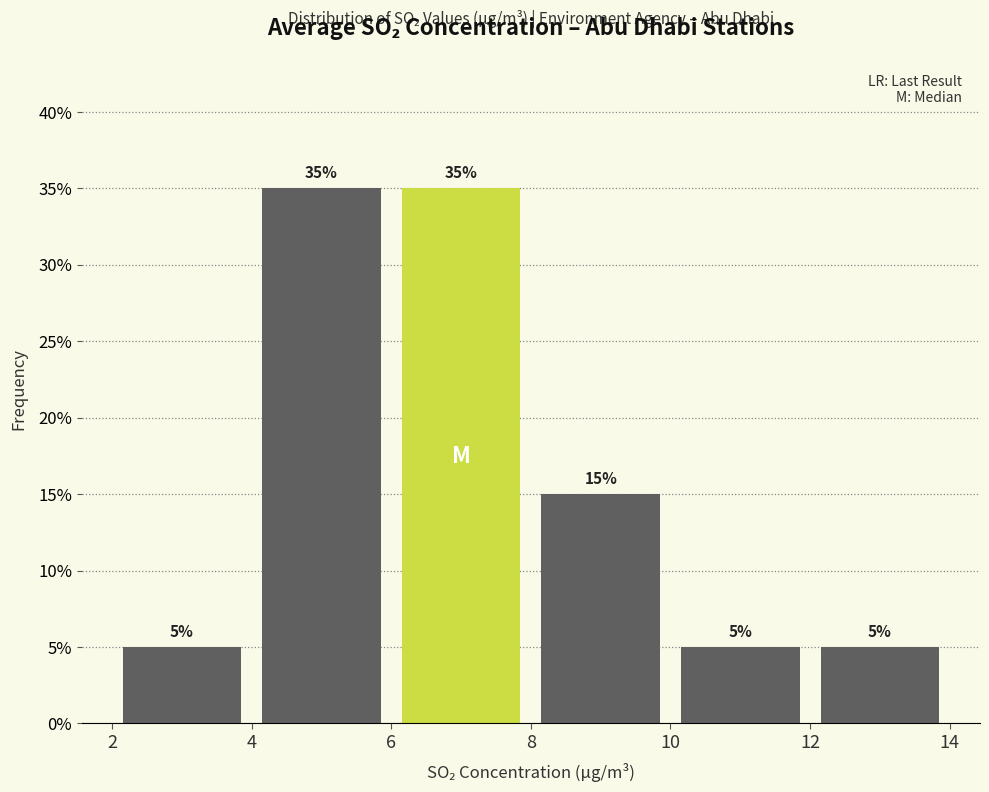

Reading left to right, transcribe this chart: for each bar, give the range it covers on the x-axis and its height.

2 to 4: 5
4 to 6: 35
6 to 8: 35
8 to 10: 15
10 to 12: 5
12 to 14: 5